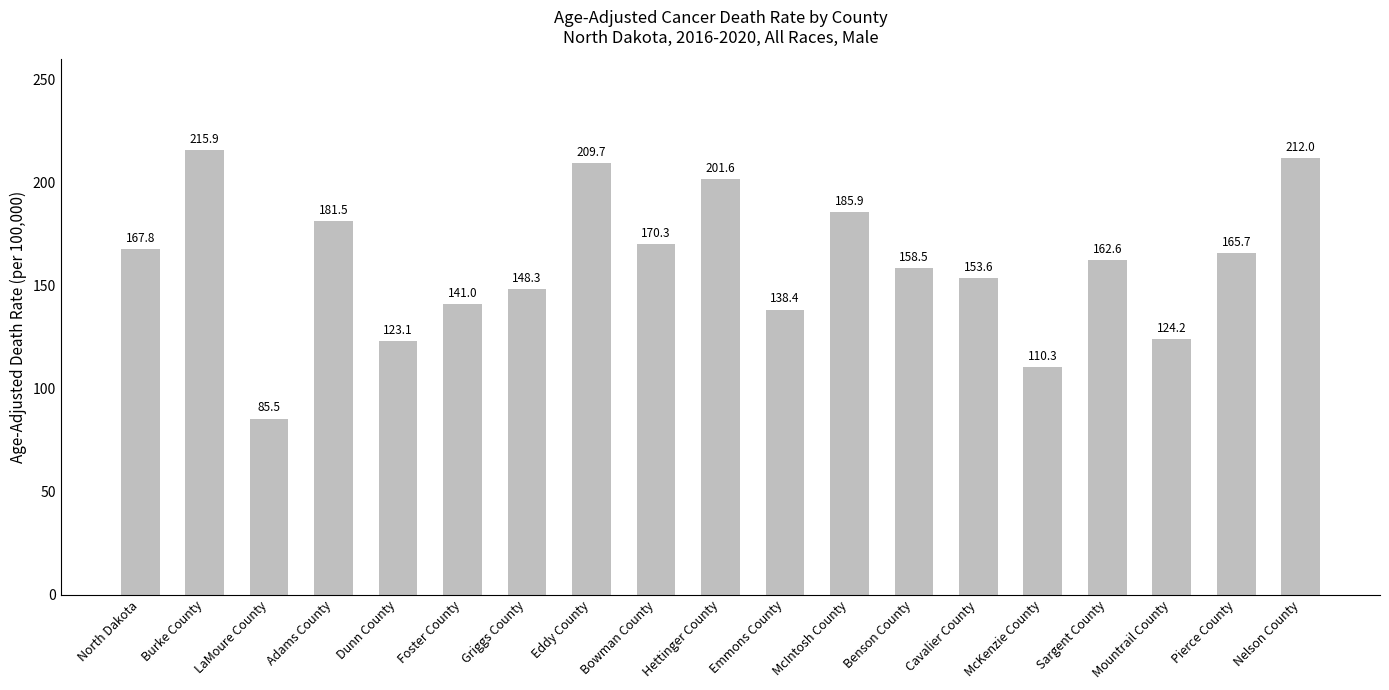

How many data points does each series have?

19